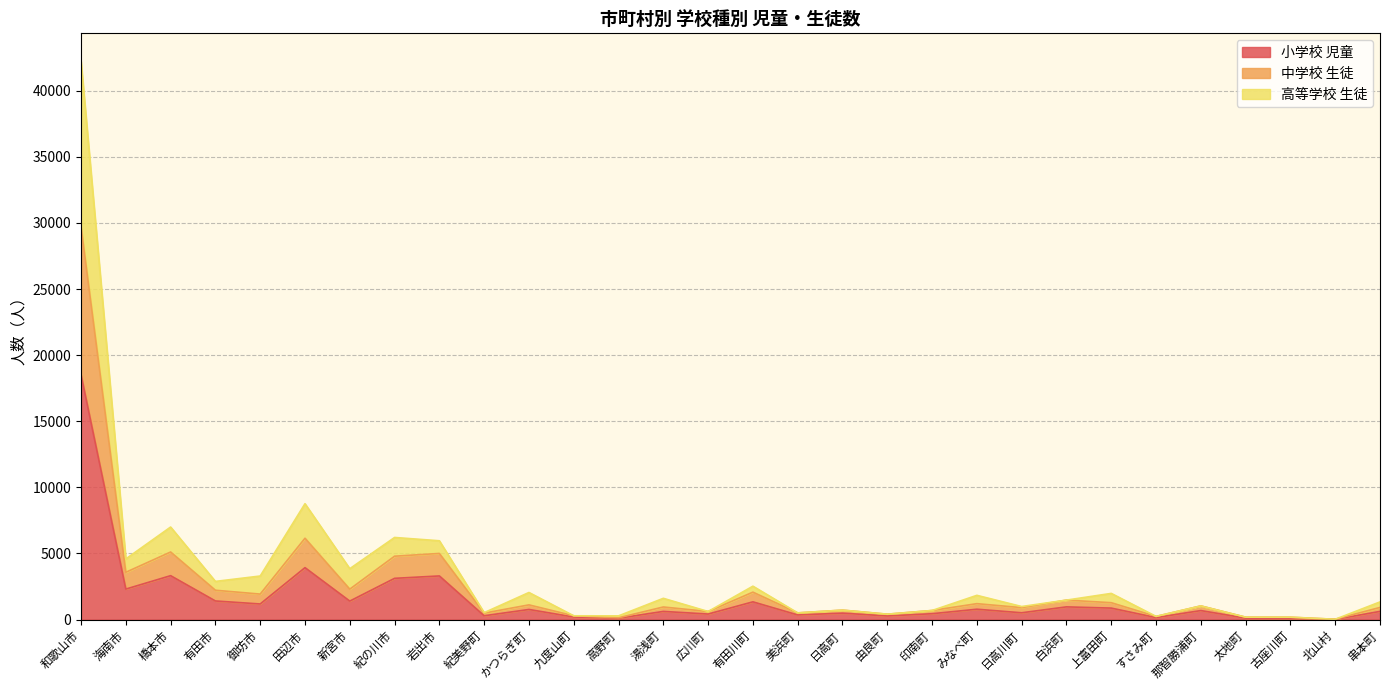

At which category is the sum across all series the highest?

和歌山市